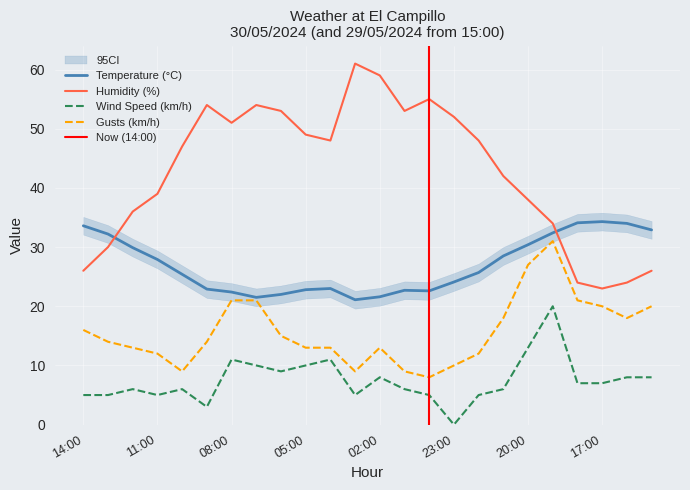

What is the difference between the Gusts (km/h) values at 12:00 and 20:00?

14.0